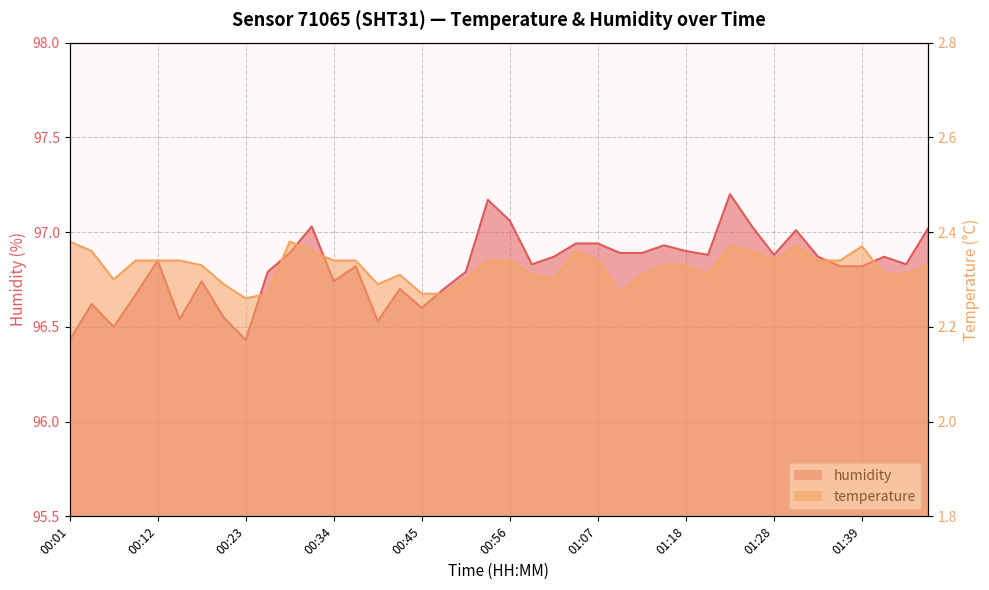

True or false: humidity and temperature cross at least once.

False